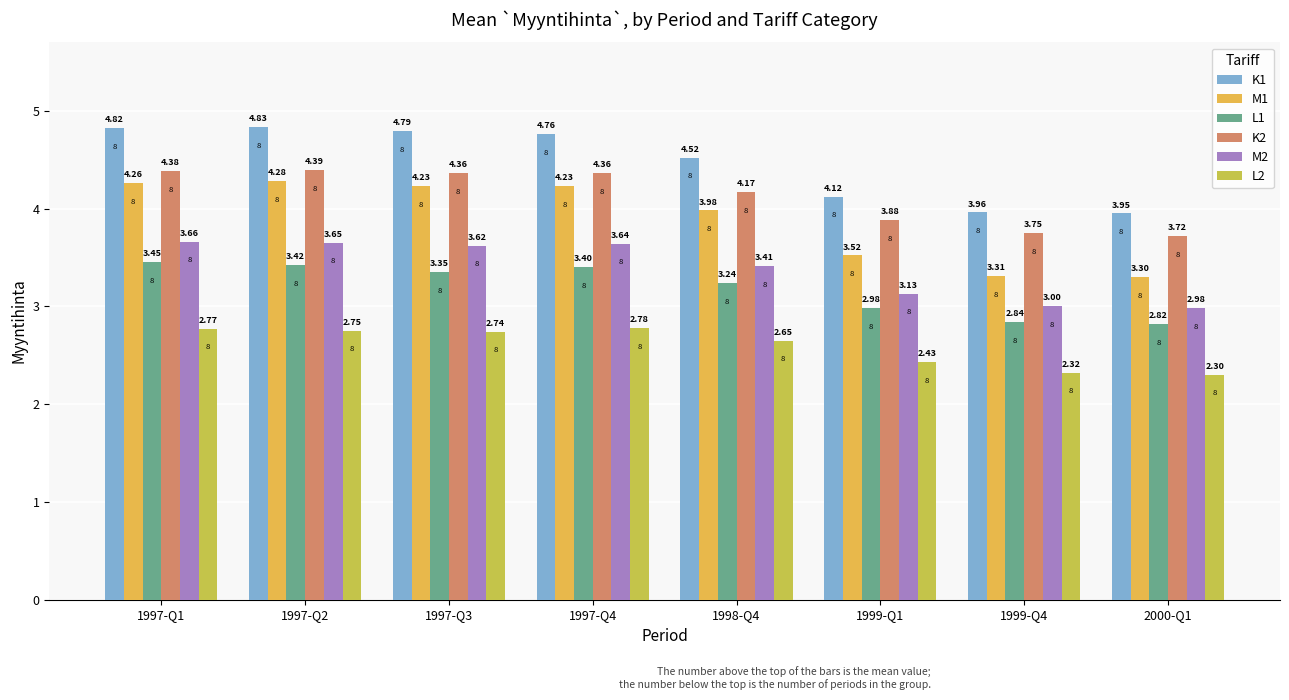

What is the greatest value displayed?

4.8